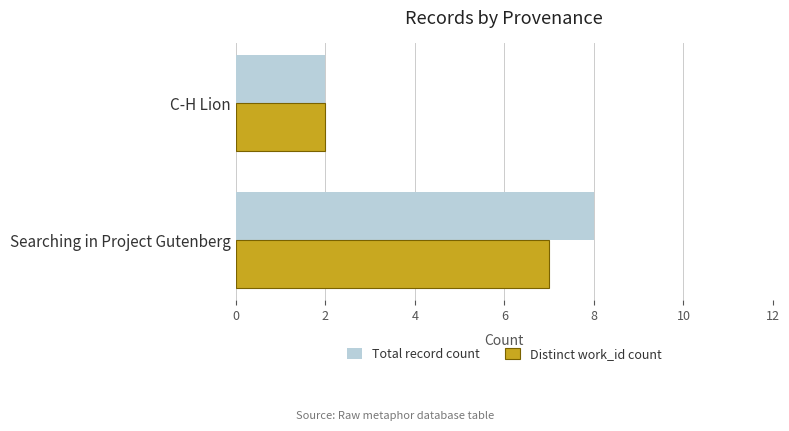

What is the maximum value for Total record count?

8